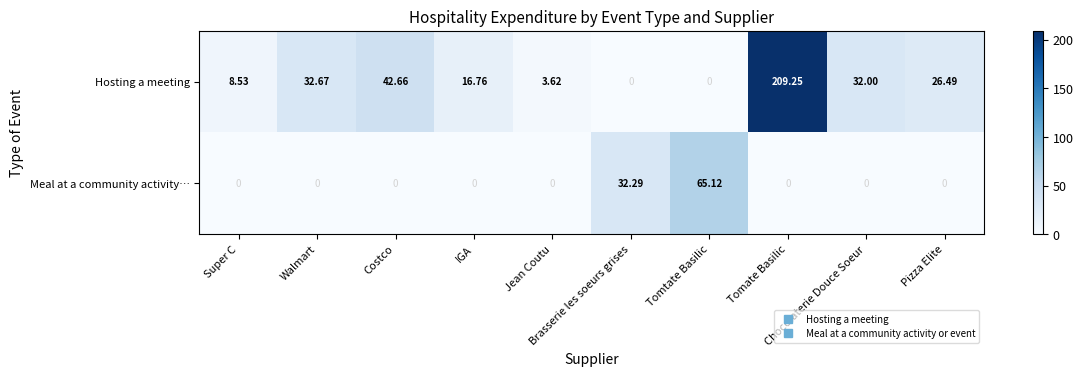

Between Costco and IGA, which series saw the biggest shift?

Hosting a meeting